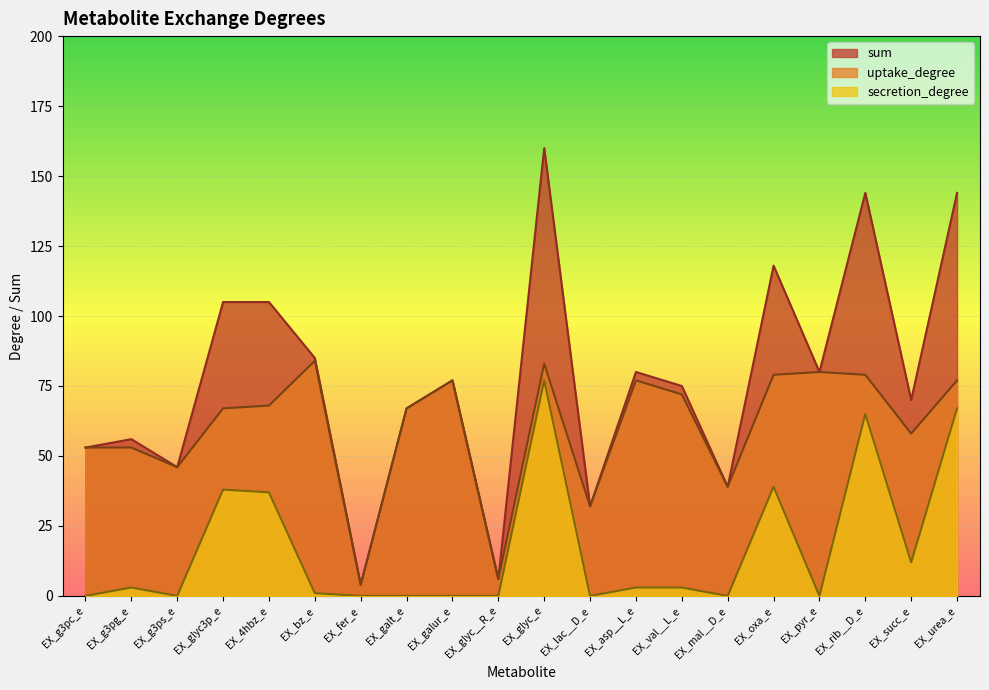

What is the difference between the maximum and second lowest values in the secretion_degree series?

77